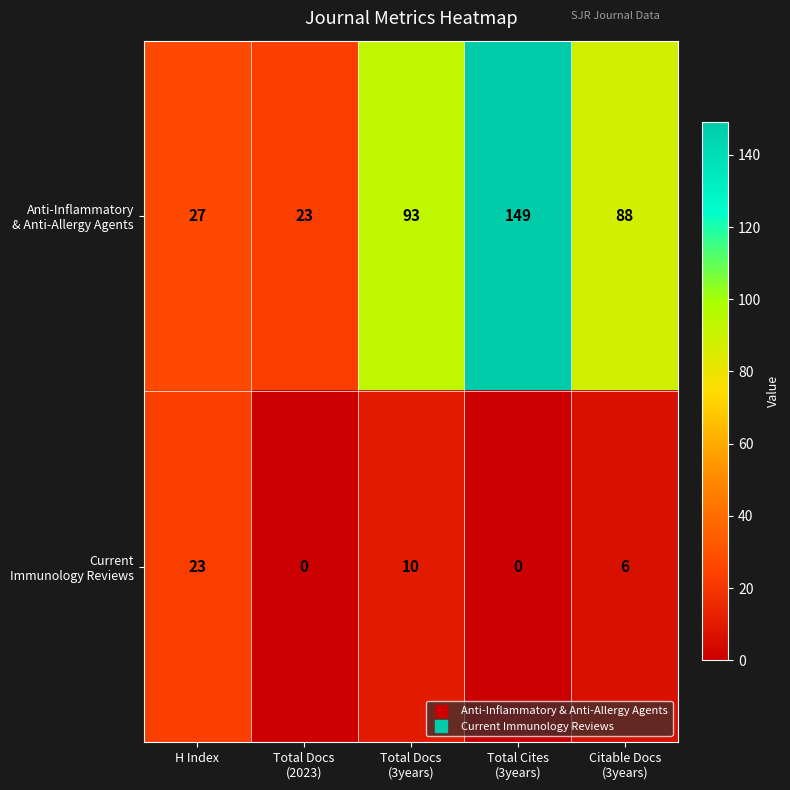

At how many categories does at least one series exceed 46?

3